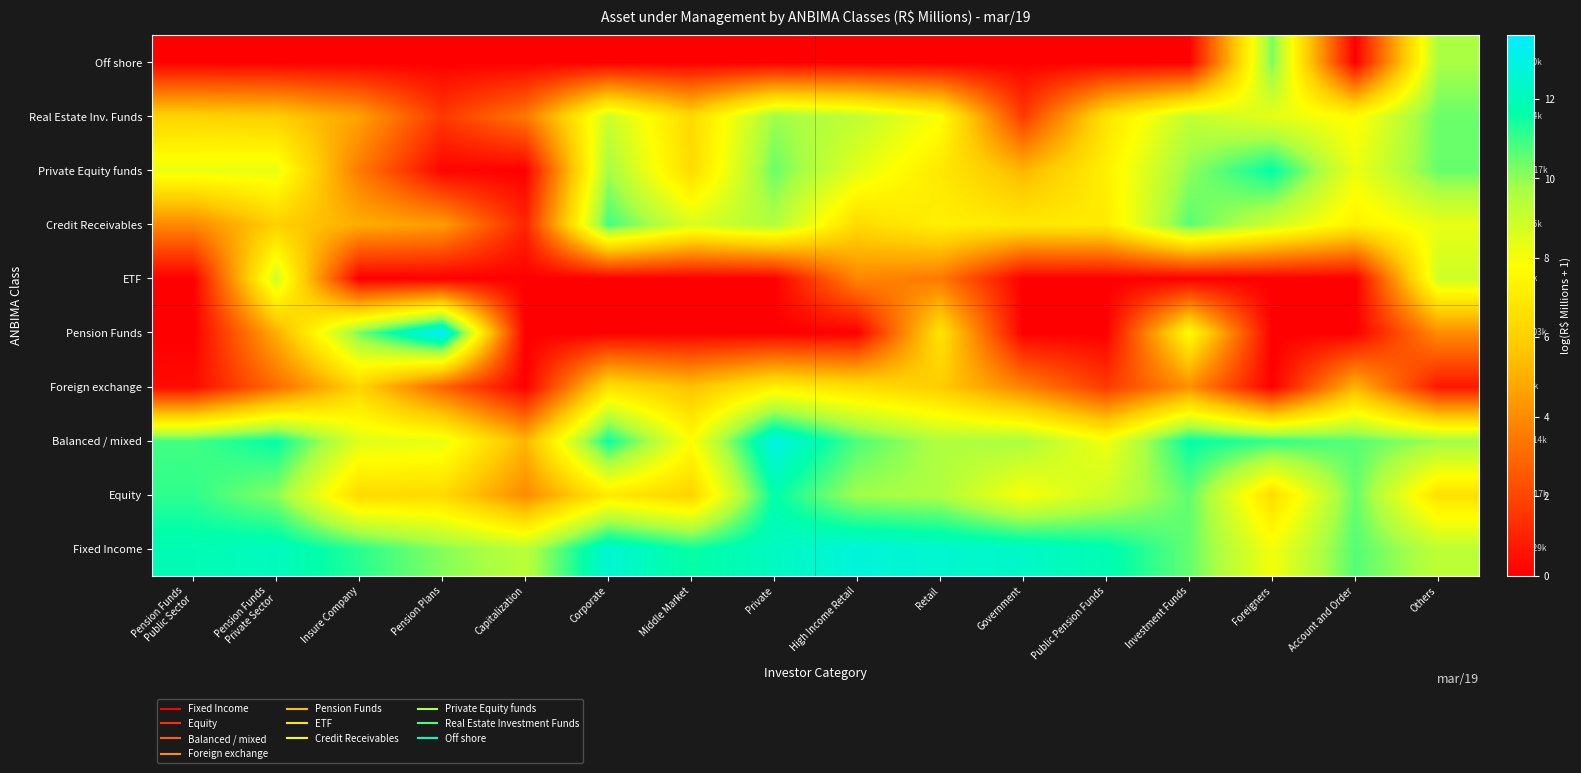

At which category is the sum across all series the highest?

Others